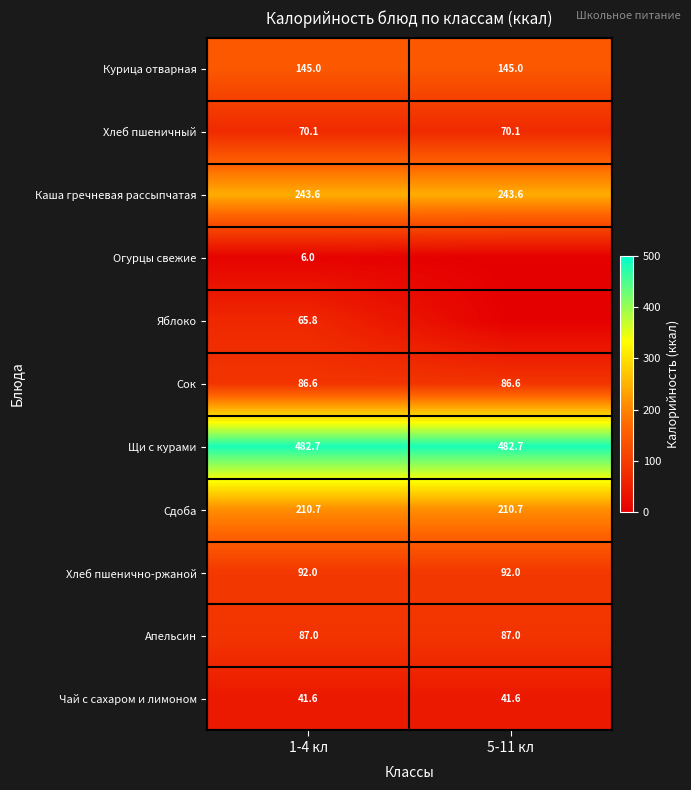

Is it true that Сдоба equals 210.7 at 5-11 кл?

True